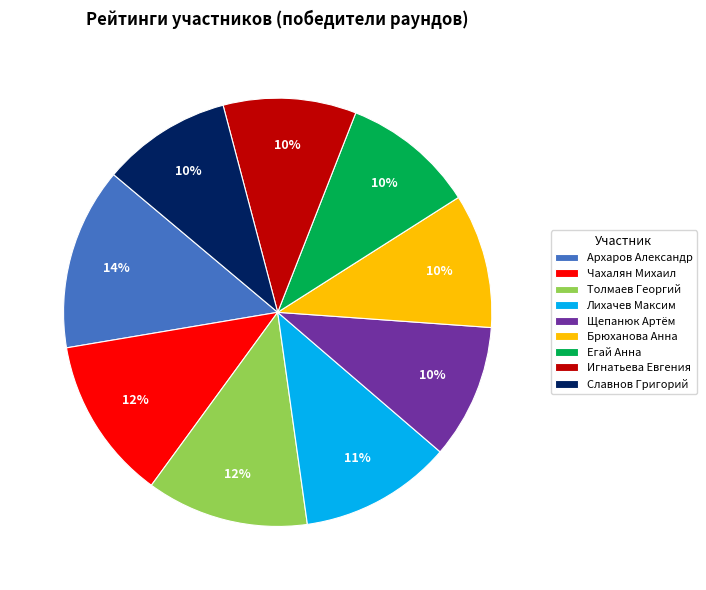

True or false: Архаров Александр accounts for 19% of the total.

False